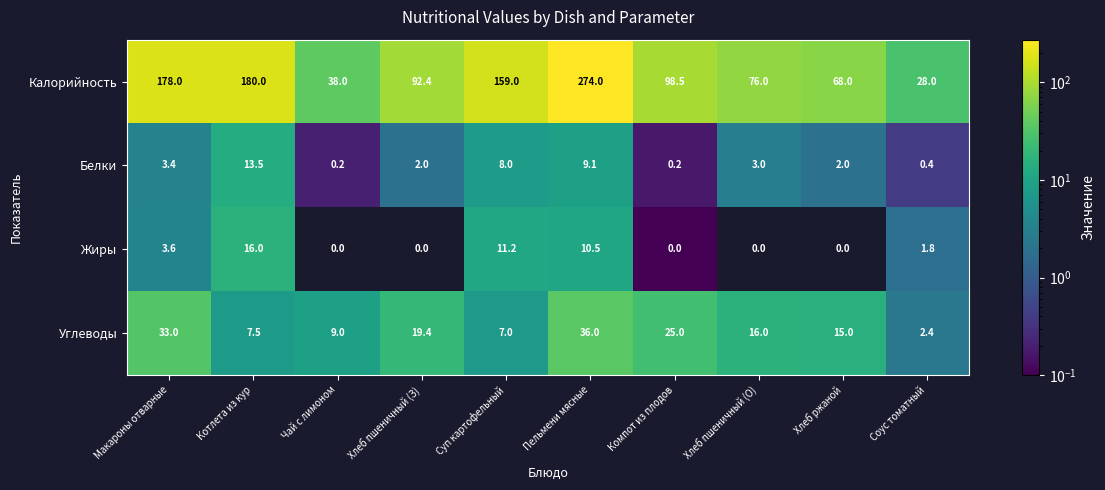

Which series has the largest range (max minus min)?

Калорийность